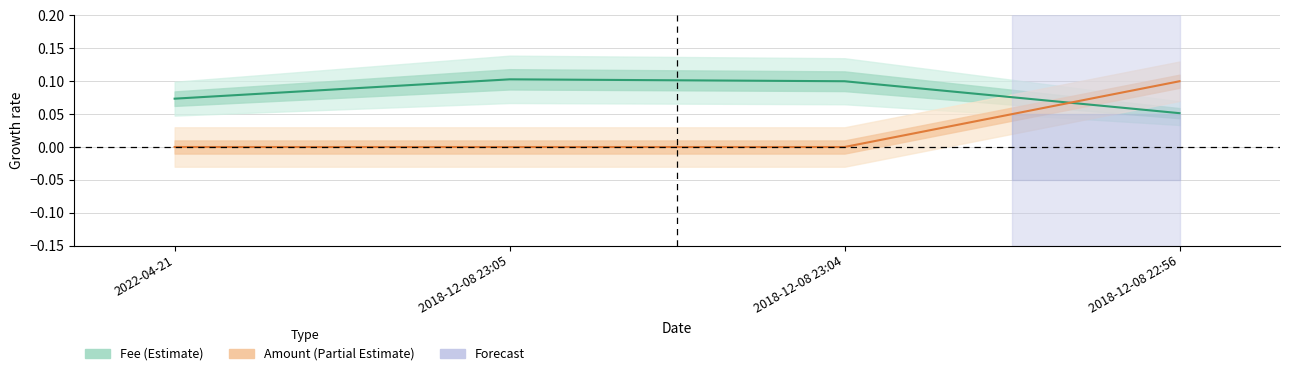

Rank the categories by Fee (Estimate) value from lowest to highest.

2018-12-08 22:56, 2022-04-21, 2018-12-08 23:04, 2018-12-08 23:05